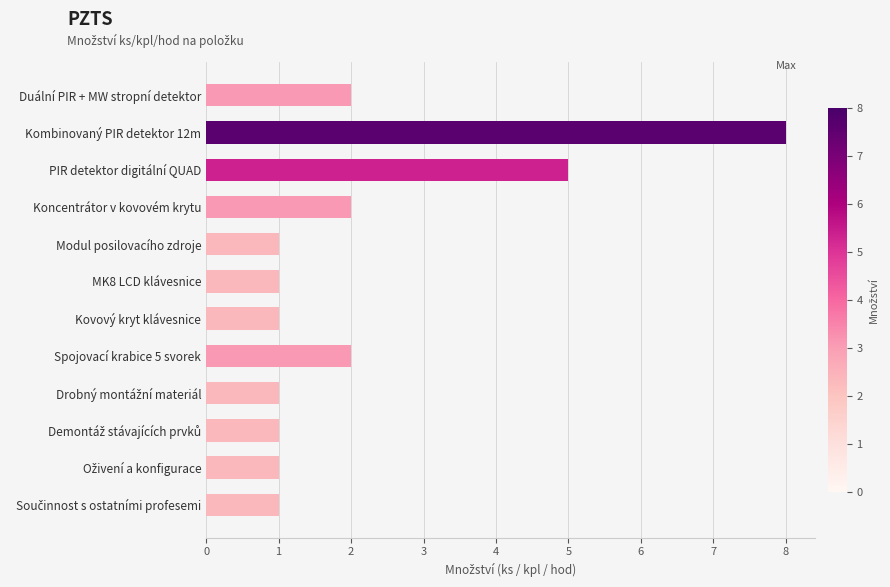

What is the difference between the maximum and minimum values?

7